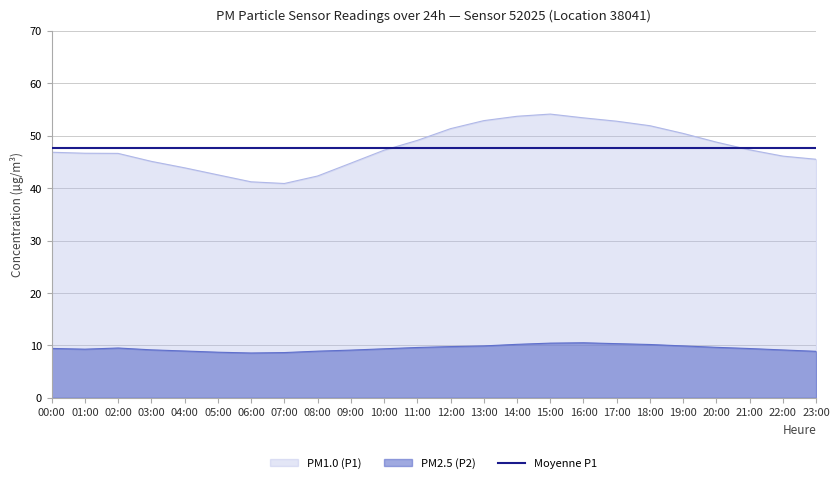

At which category does P2 reach its first local valley?

01:00